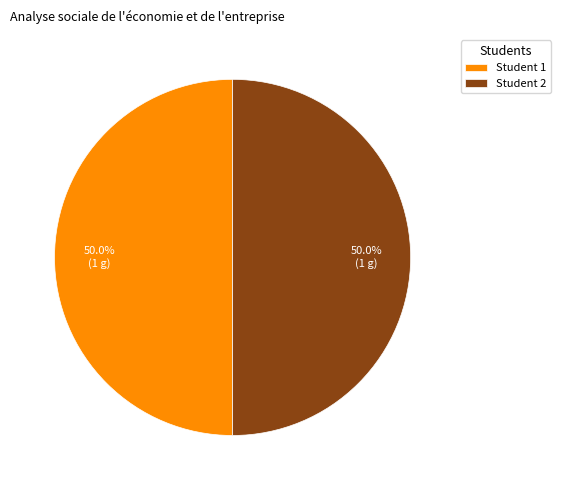

Do Student 1 and Student 2 together represent more than half of the pie?

Yes